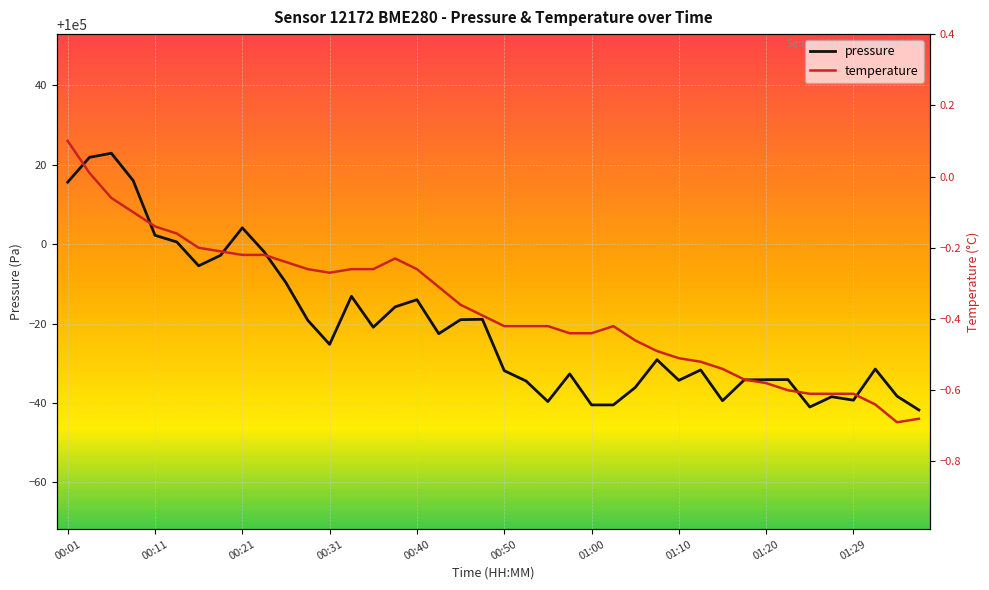

Reading left to right, extract all data points from this chart.

pressure: 00:01=100015.6	00:04=100021.9	00:06=100022.9	00:09=100016.0	00:11=100002.2	00:14=100000.6	00:16=99994.6	00:18=99997.2	00:21=100004.1	00:23=99998.1	00:26=99990.3	00:28=99980.8	00:31=99974.8	00:33=99986.9	00:36=99979.1	00:38=99984.2	00:40=99986.0	00:43=99977.5	00:45=99981.0	00:48=99981.1	00:50=99968.2	00:53=99965.6	00:55=99960.4	00:58=99967.3	01:00=99959.5	01:02=99959.5	01:05=99963.9	01:07=99970.9	01:10=99965.7	01:12=99968.3	01:15=99960.6	01:17=99965.8	01:20=99965.9	01:22=99965.9	01:25=99959.0	01:27=99961.6	01:29=99960.7	01:32=99968.6	01:34=99961.7	01:37=99958.2
temperature: 00:01=0.1	00:04=0.0	00:06=-0.1	00:09=-0.1	00:11=-0.1	00:14=-0.2	00:16=-0.2	00:18=-0.2	00:21=-0.2	00:23=-0.2	00:26=-0.2	00:28=-0.3	00:31=-0.3	00:33=-0.3	00:36=-0.3	00:38=-0.2	00:40=-0.3	00:43=-0.3	00:45=-0.4	00:48=-0.4	00:50=-0.4	00:53=-0.4	00:55=-0.4	00:58=-0.4	01:00=-0.4	01:02=-0.4	01:05=-0.5	01:07=-0.5	01:10=-0.5	01:12=-0.5	01:15=-0.5	01:17=-0.6	01:20=-0.6	01:22=-0.6	01:25=-0.6	01:27=-0.6	01:29=-0.6	01:32=-0.6	01:34=-0.7	01:37=-0.7